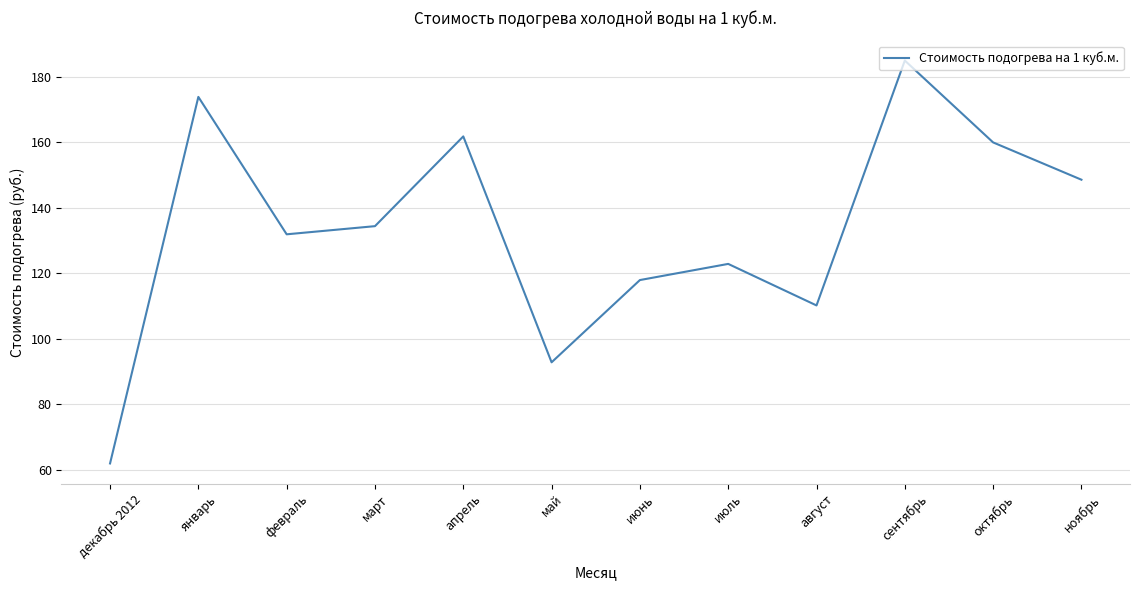

What value does the data have at октябрь?

159.9